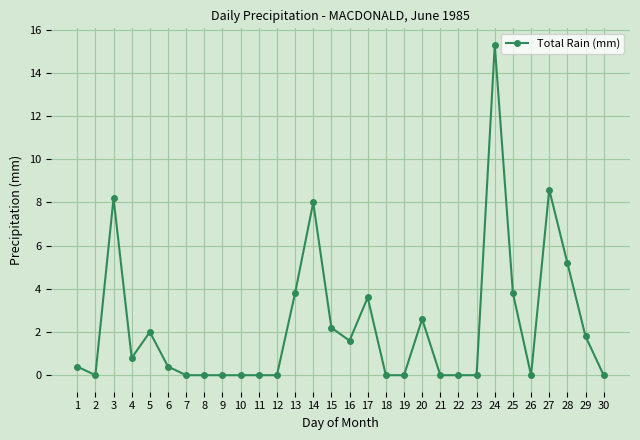

Is it true that the value at 27 is 5.9?

False